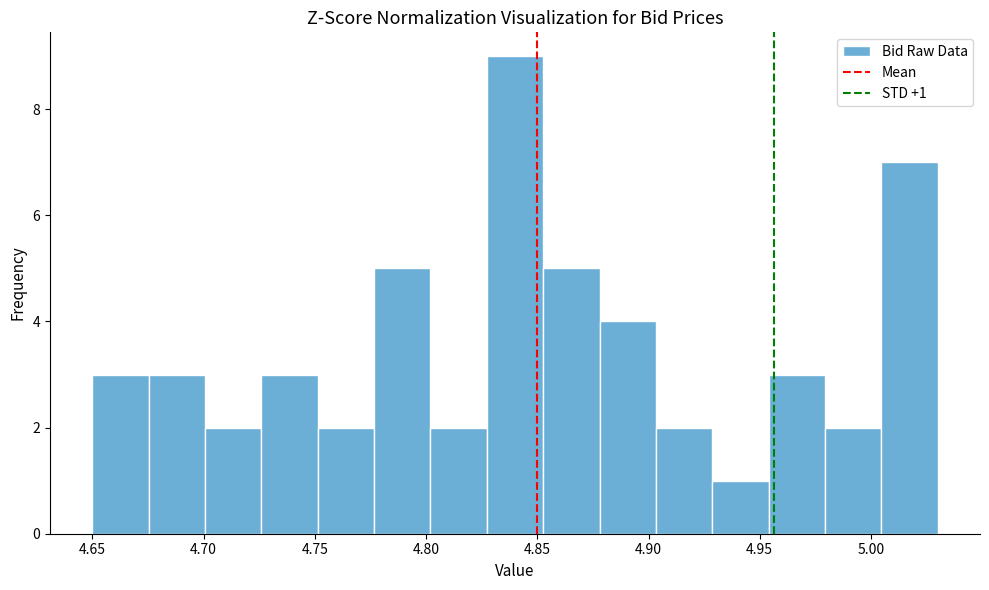

Over which range of the x-axis is the bar tallest?

4.825 to 4.855